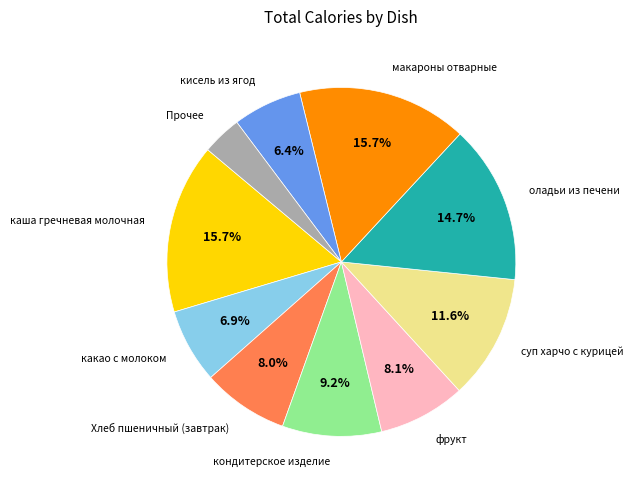

Is there a majority slice in this chart?

No